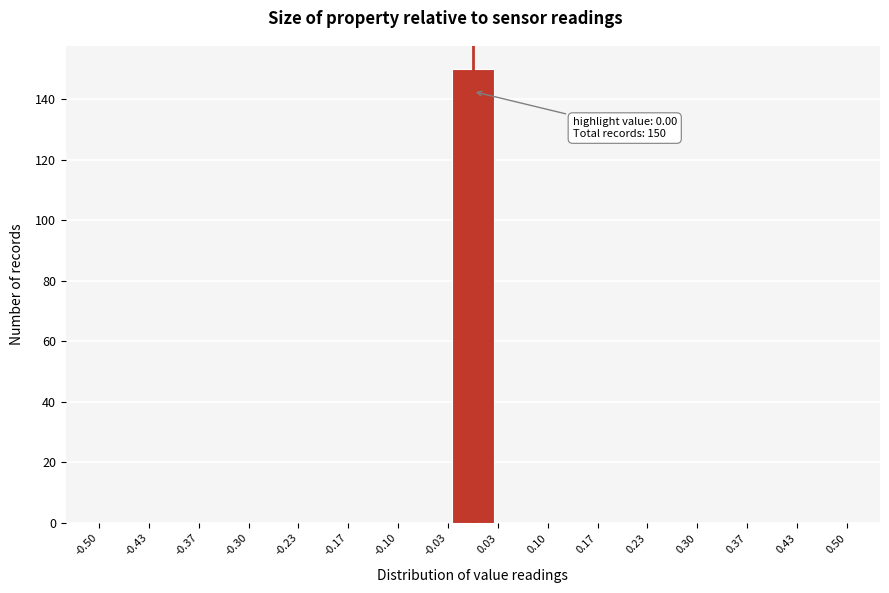

Over which range of the x-axis is the bar tallest?

-0.03 to 0.03